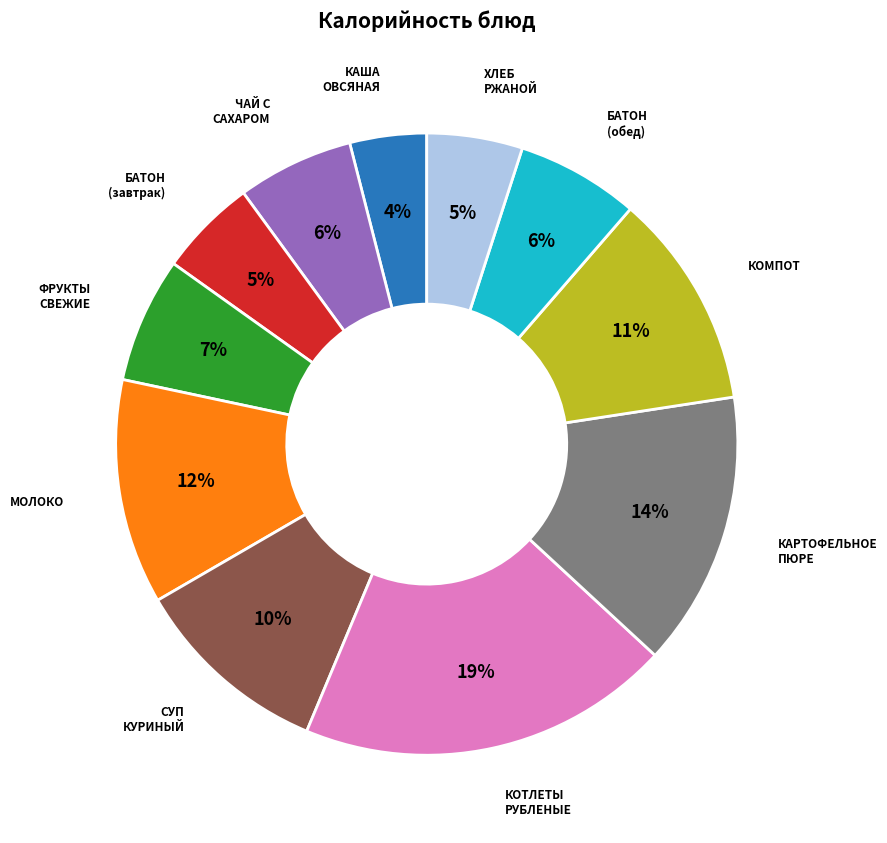

Is there any slice that represents more than half of the pie?

No